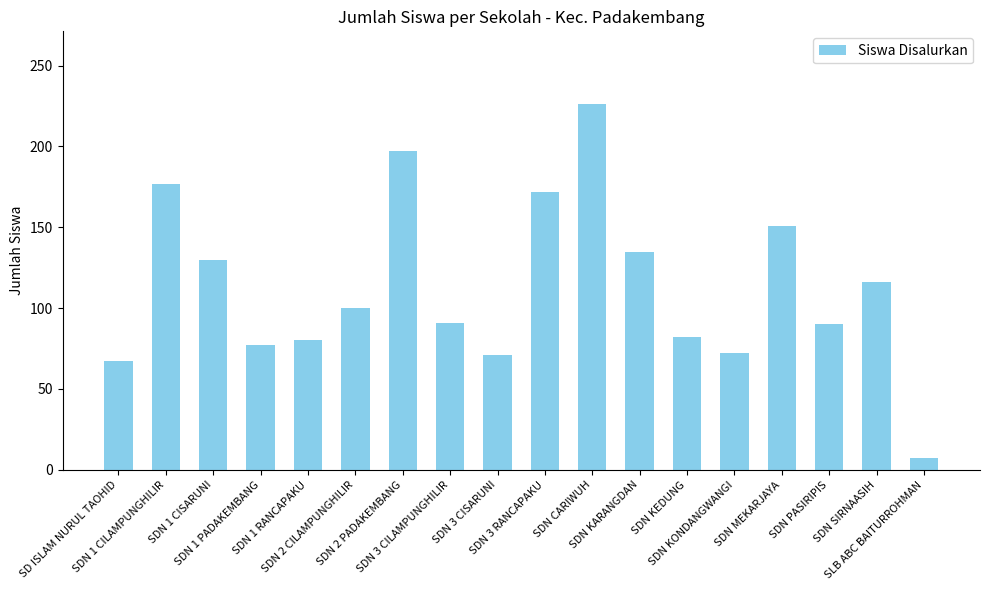

What is the label of the 14th bar from the right?

SDN 1 RANCAPAKU